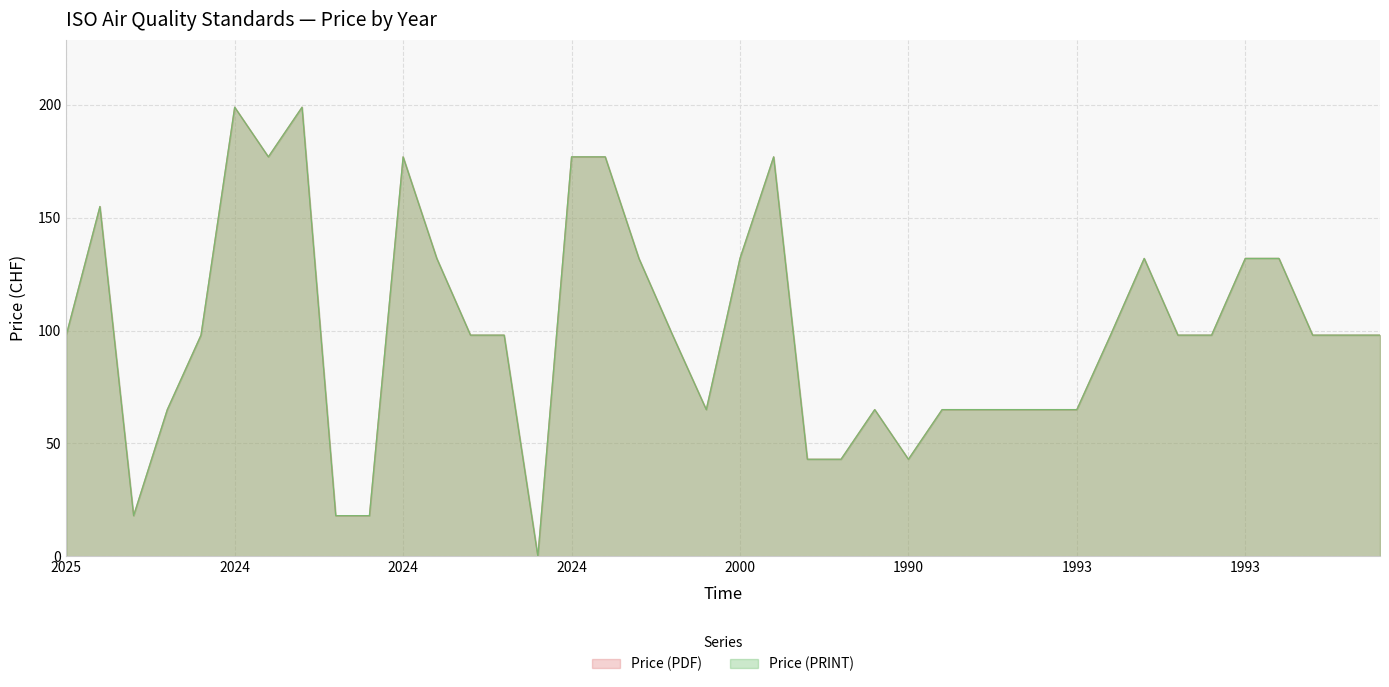

Does the chart have visible grid lines?

Yes